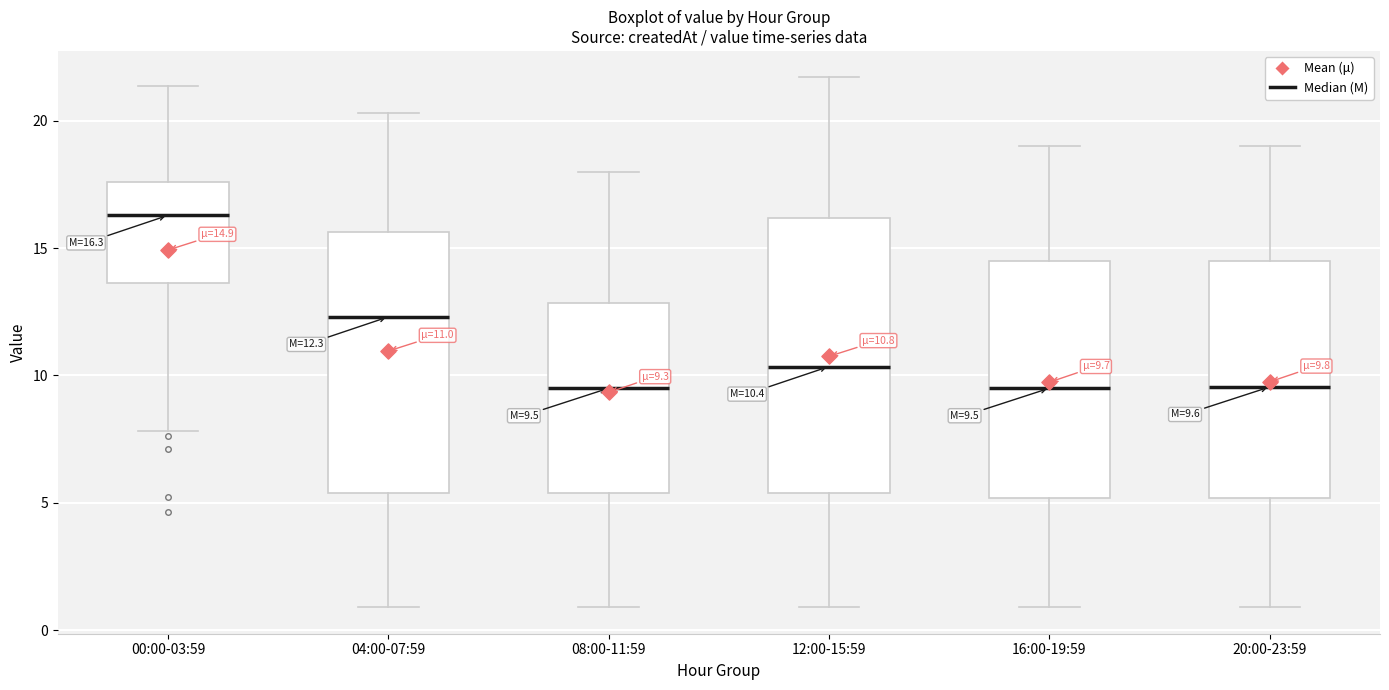

Comparing the boxes themselves (not the whiskers), which one is the tallest?

12:00-15:59